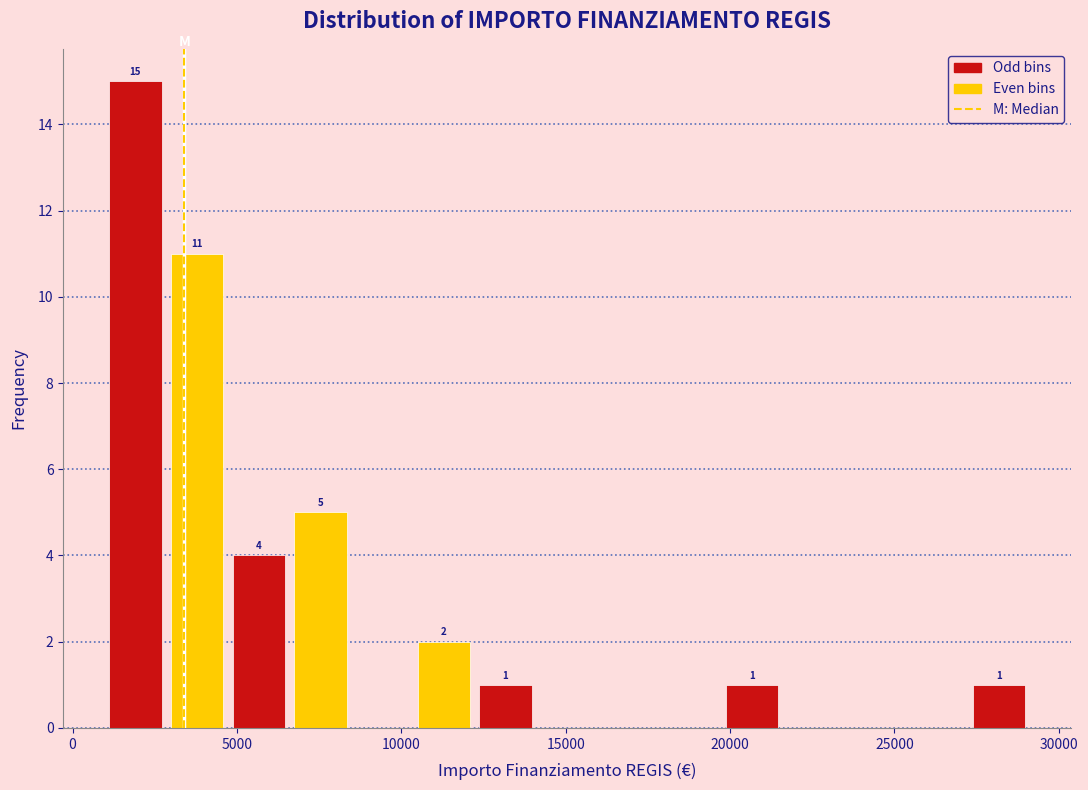

Read against the x-axis, roughly where is the centre of the tallest bar?

2000